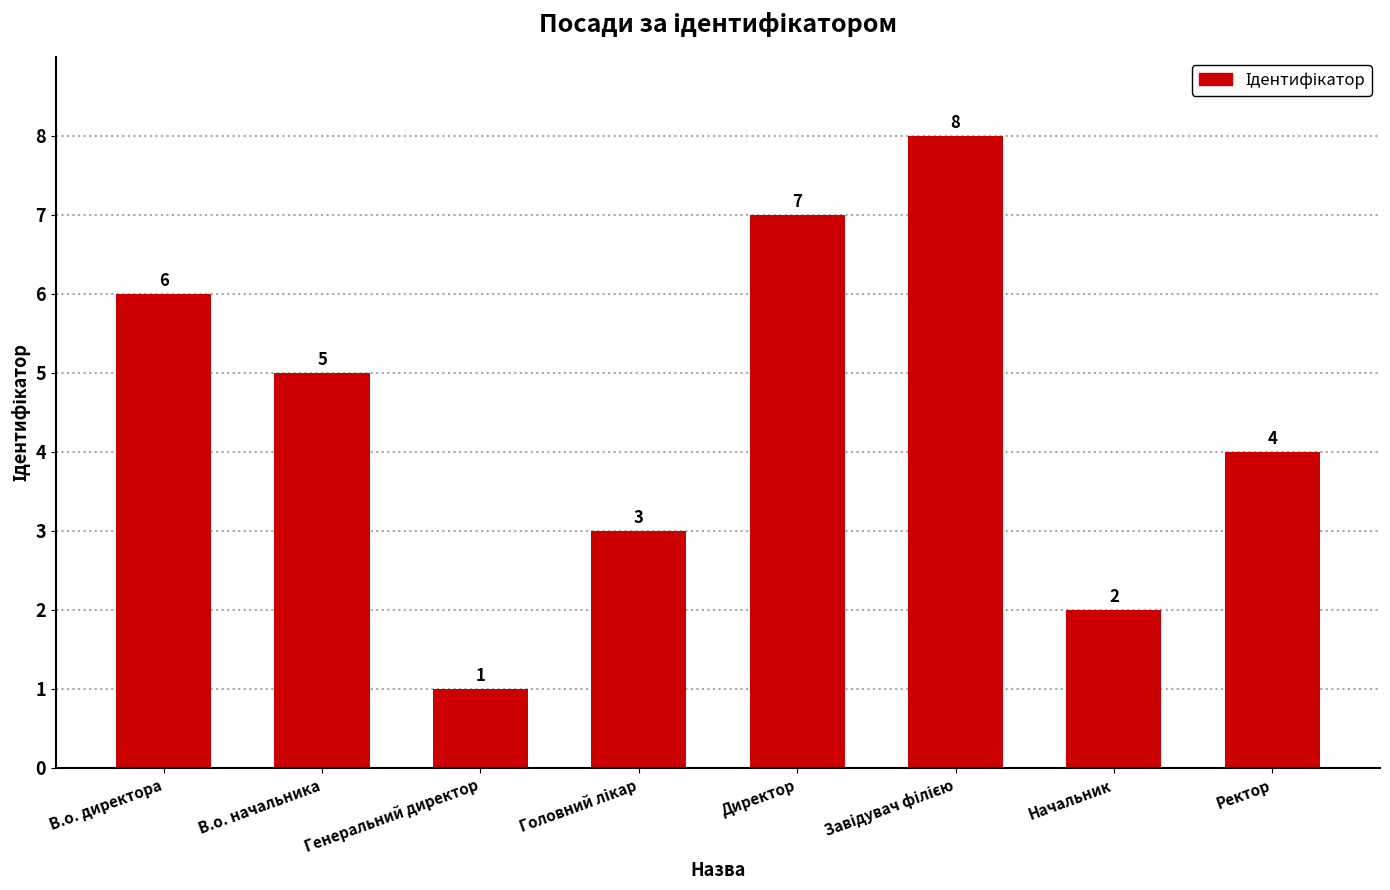

What is the change in value from В.о. директора to В.о. начальника?

-1